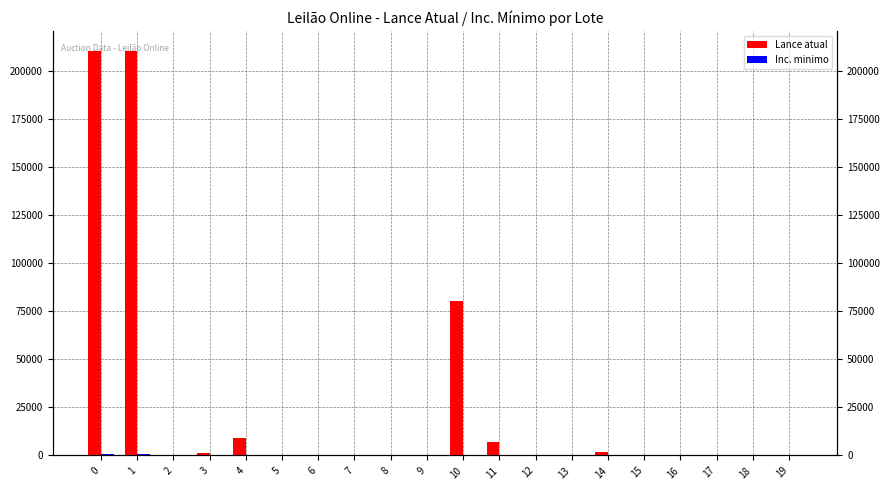

Rank the series by their average value, from highest to lowest.

Lance atual, Inc. minimo